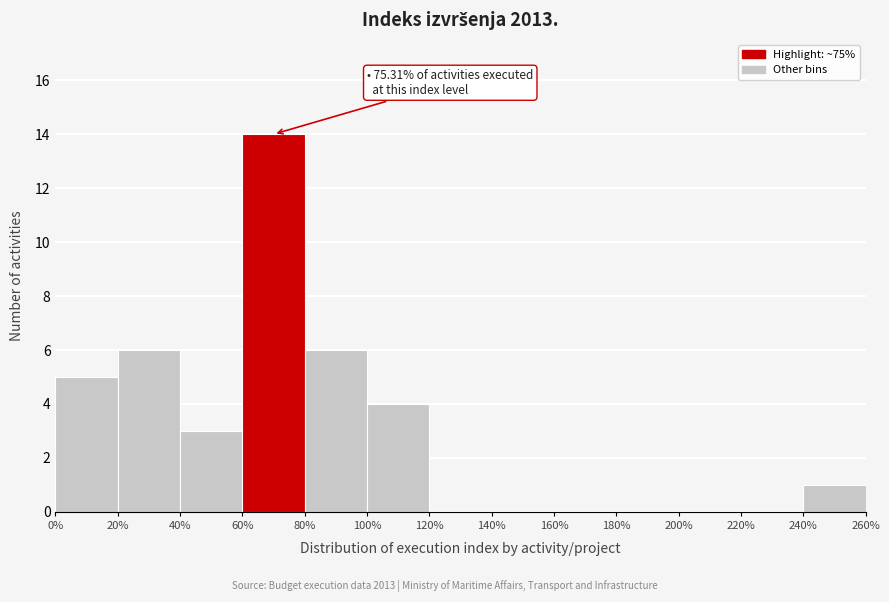

Which range on the x-axis has the tallest bar?

60% to 80%